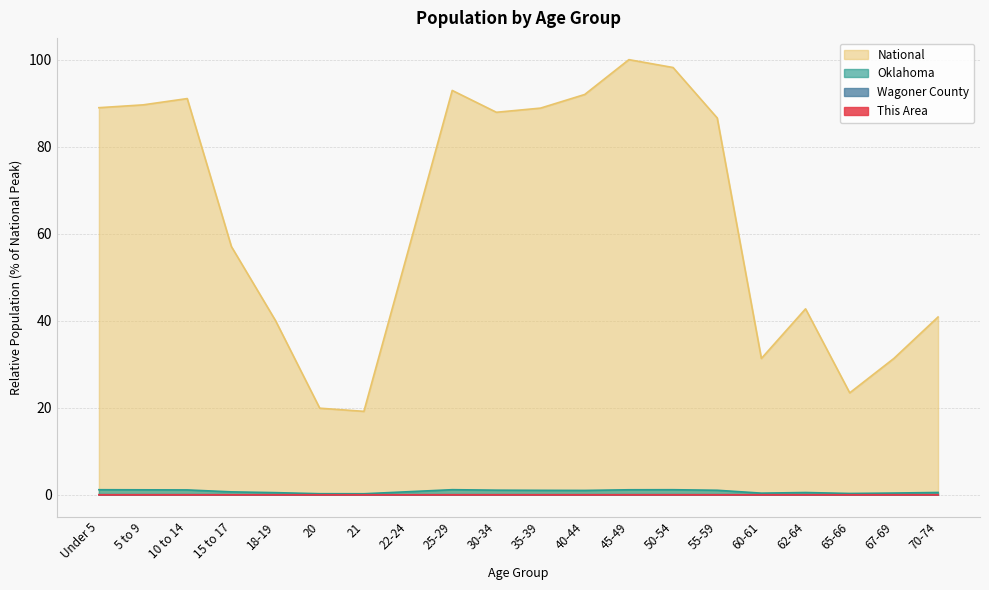

What is the greatest value displayed?

100.0